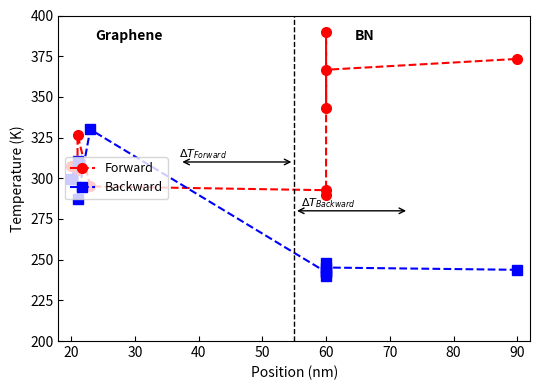

What is the value of the Backward point at the 7th from the left?

242.3